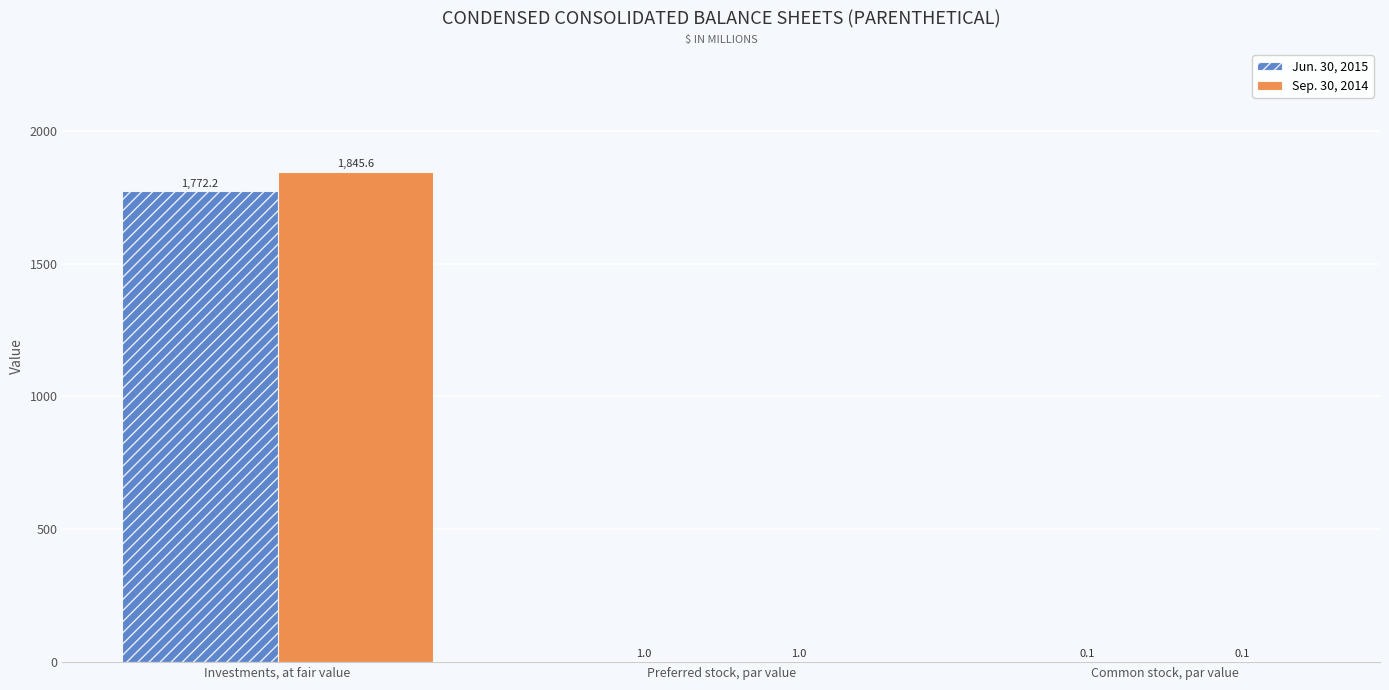

Reading left to right, transcribe all the data shown in this chart.

Jun. 30, 2015: 1772.2	1.0	0.1
Sep. 30, 2014: 1845.6	1.0	0.1